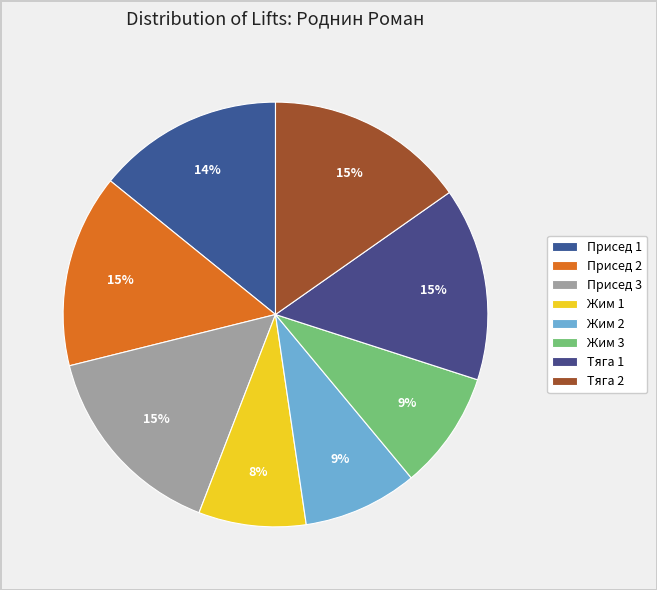

To the nearest percent, what portion does Тяга 1 represent?

15%